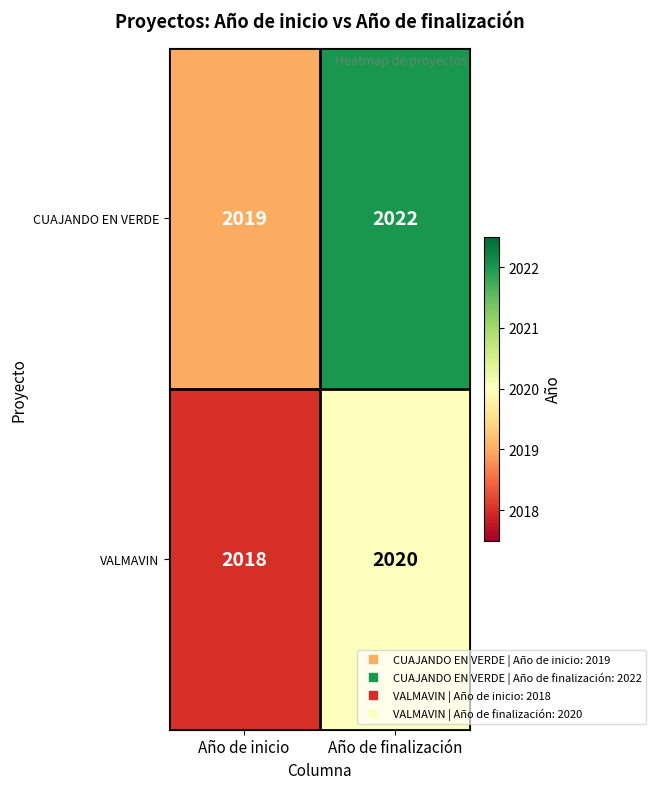

How many data points in VALMAVIN are less than 2020?

1